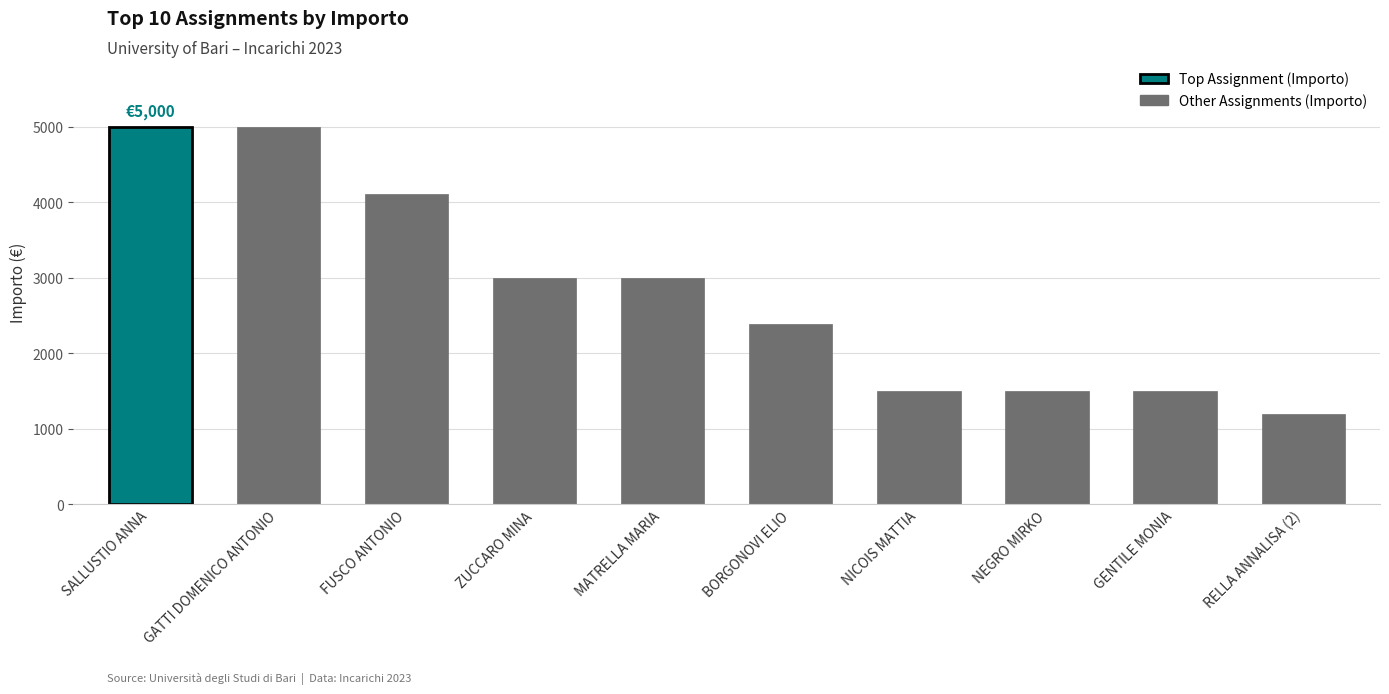

How many data points are less than 3000?

5